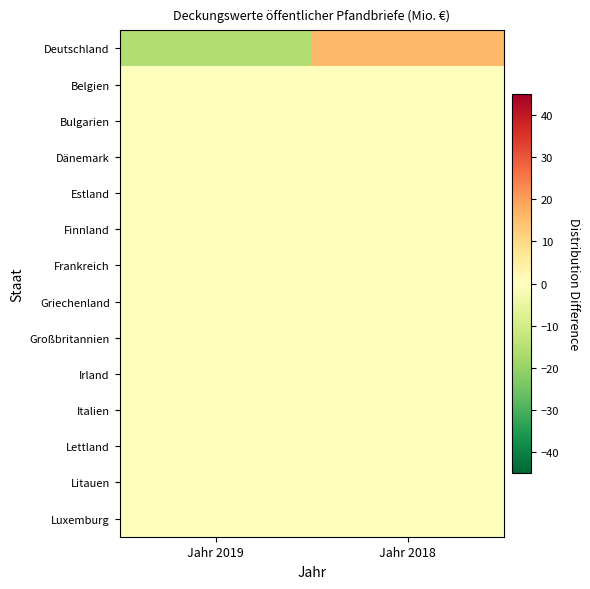

Reading right to left, transcribe all the data shown in this chart.

Deutschland: Jahr 2018=16	Jahr 2019=-16
Belgien: Jahr 2018=0	Jahr 2019=0
Bulgarien: Jahr 2018=0	Jahr 2019=0
Dänemark: Jahr 2018=0	Jahr 2019=0
Estland: Jahr 2018=0	Jahr 2019=0
Finnland: Jahr 2018=0	Jahr 2019=0
Frankreich: Jahr 2018=0	Jahr 2019=0
Griechenland: Jahr 2018=0	Jahr 2019=0
Großbritannien: Jahr 2018=0	Jahr 2019=0
Irland: Jahr 2018=0	Jahr 2019=0
Italien: Jahr 2018=0	Jahr 2019=0
Lettland: Jahr 2018=0	Jahr 2019=0
Litauen: Jahr 2018=0	Jahr 2019=0
Luxemburg: Jahr 2018=0	Jahr 2019=0